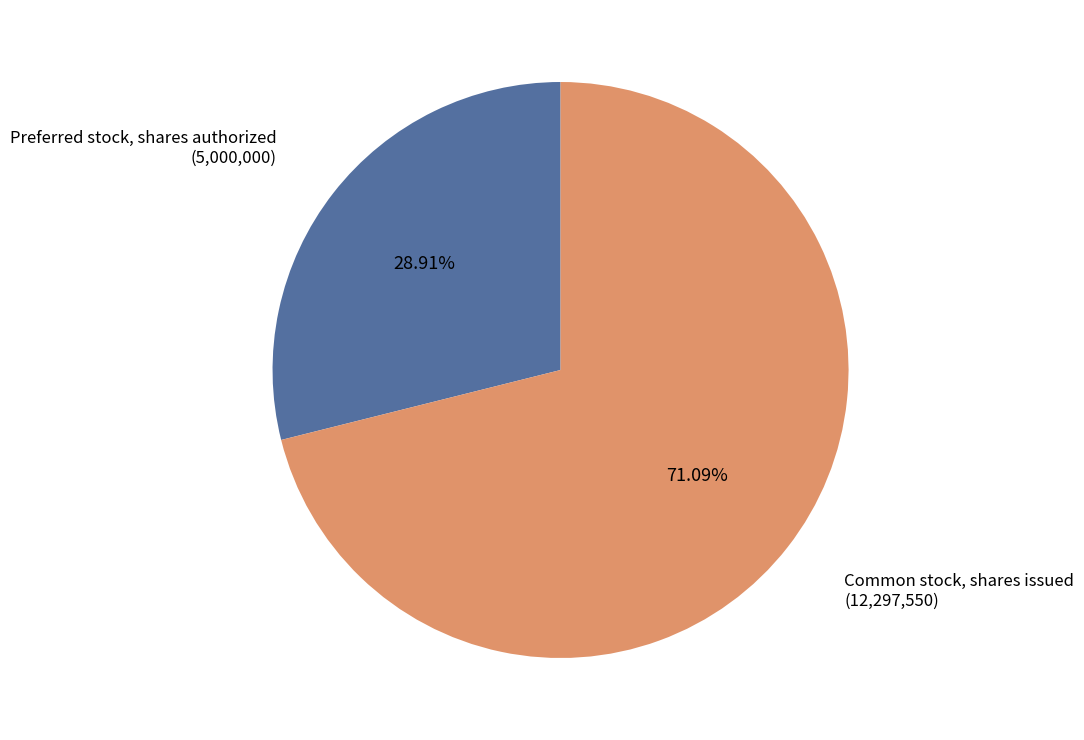

How many segments does this pie chart have?

2